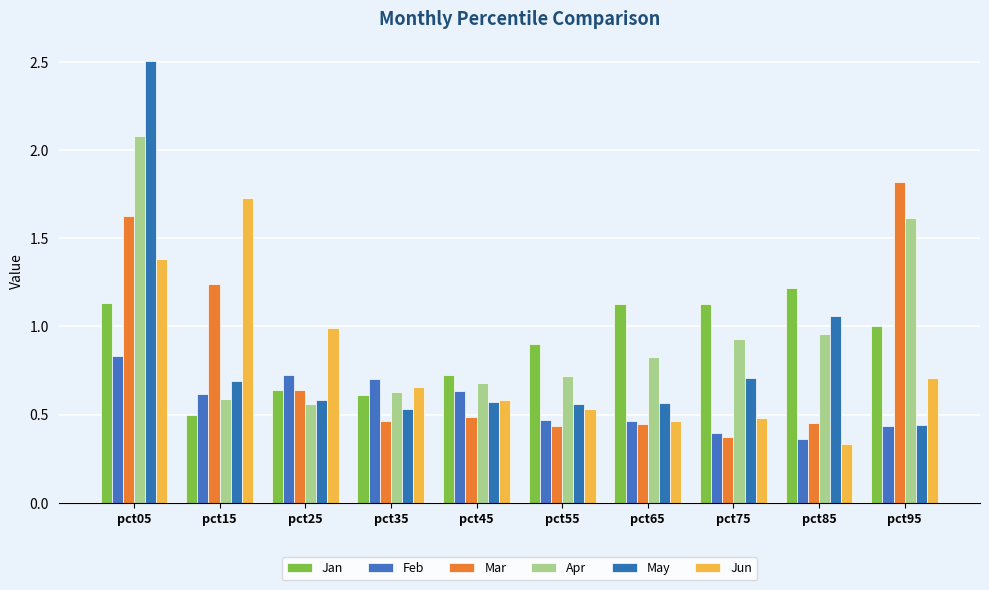

True or false: Feb has a value of 0.4 at pct85.

True